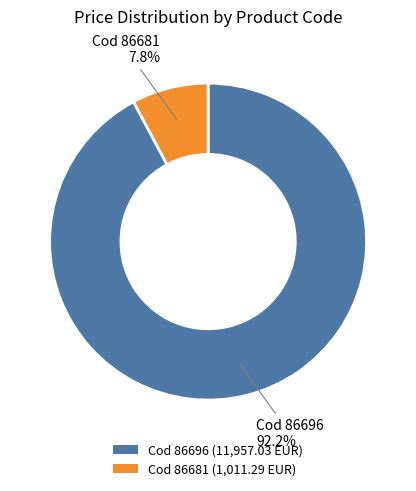

Which slice is the smallest?

Cod 86681 (1,011.29 EUR)